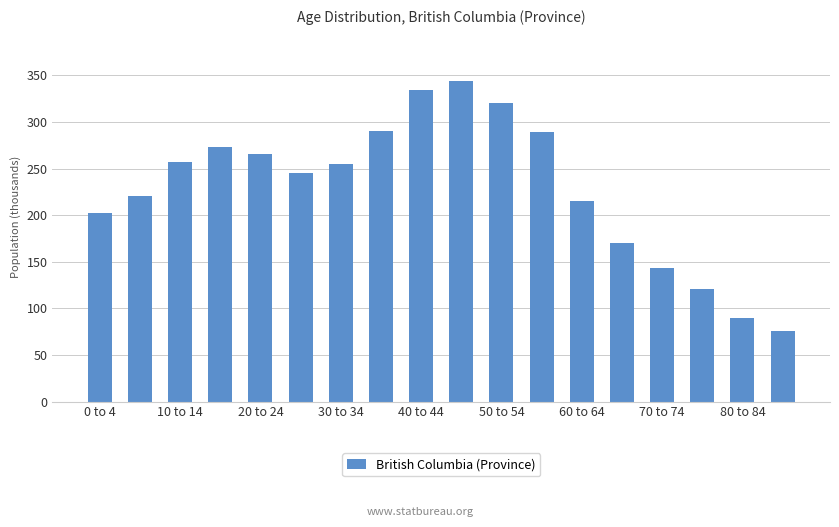

What is the greatest value displayed?

344.1